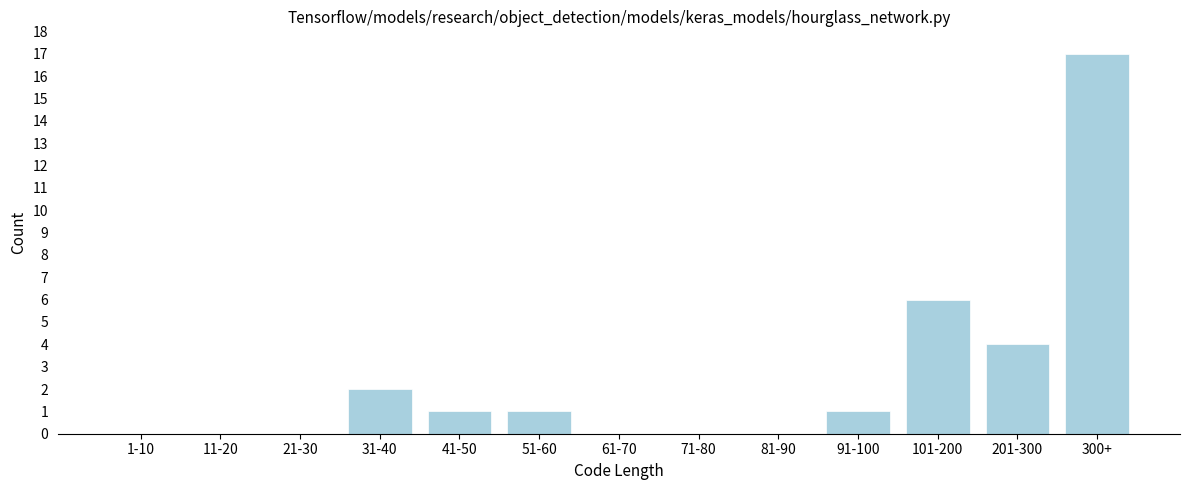

Reading left to right, list all the values displayed in this chart.

1-10=0	11-20=0	21-30=0	31-40=2	41-50=1	51-60=1	61-70=0	71-80=0	81-90=0	91-100=1	101-200=6	201-300=4	300+=17